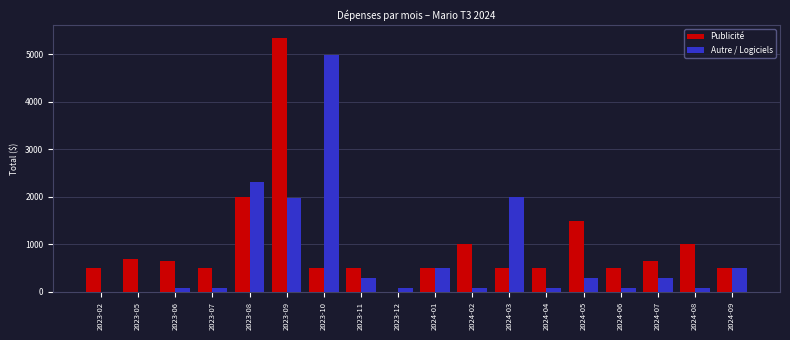

At which label is Autre / Logiciels closest to 2494?

2023-08